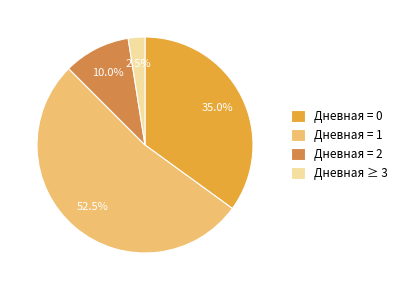

Count the number of slices in the pie.

4